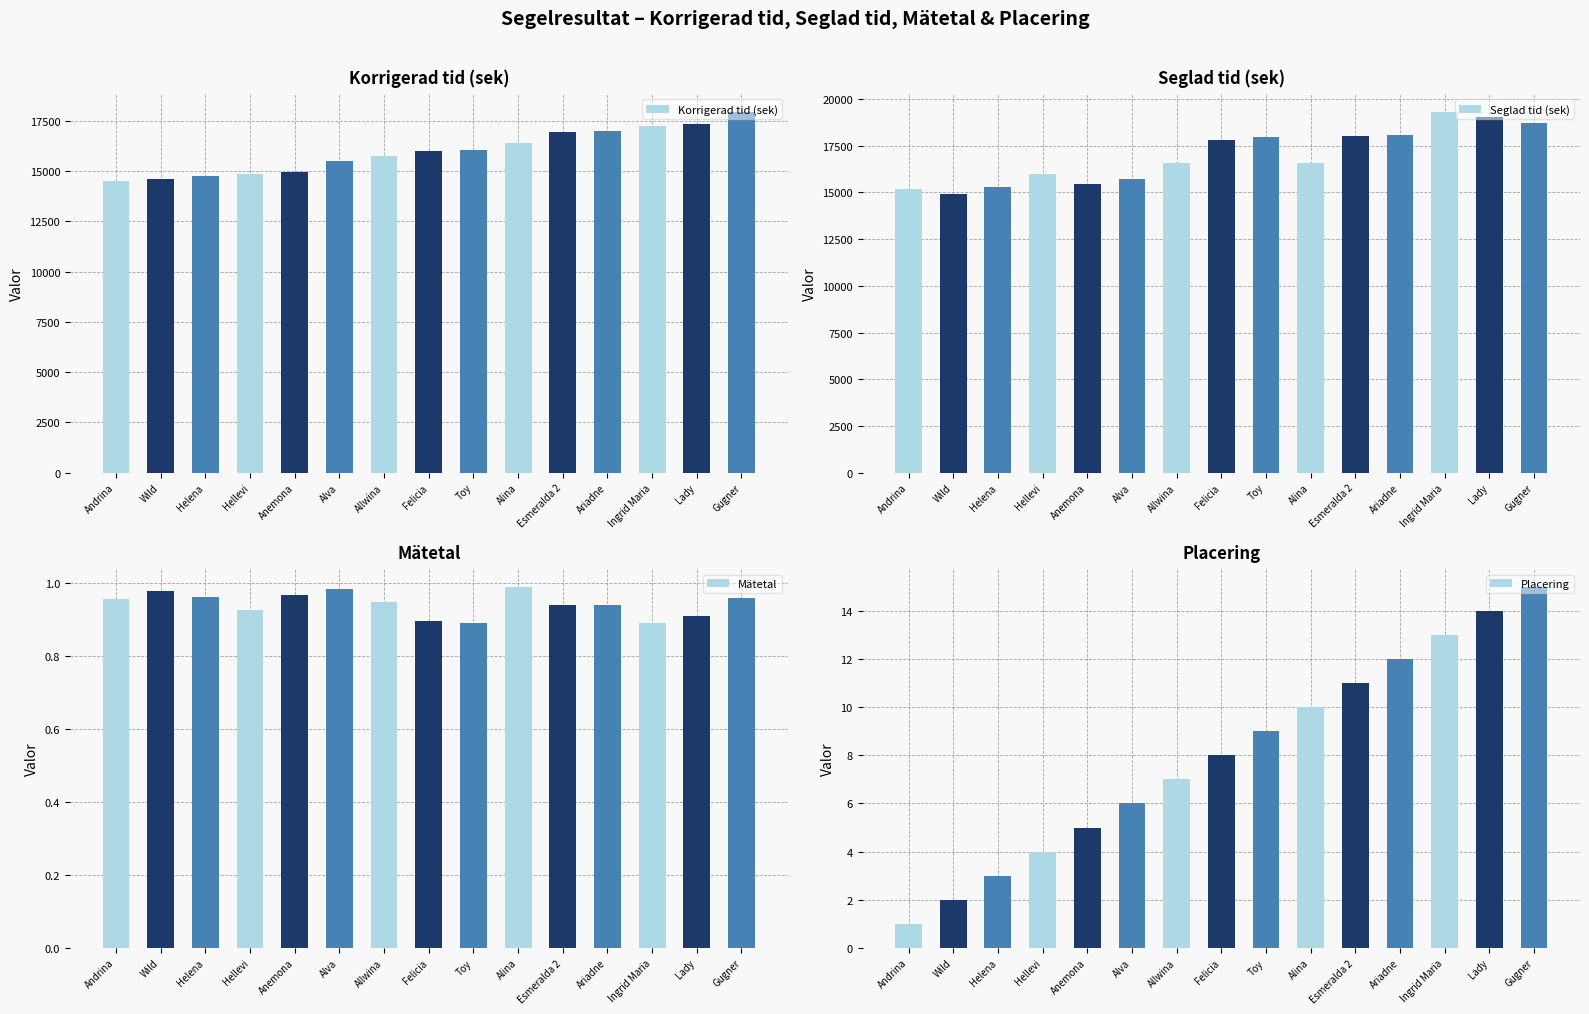

How many data points in Seglad tid (sek) are less than 16594?

7